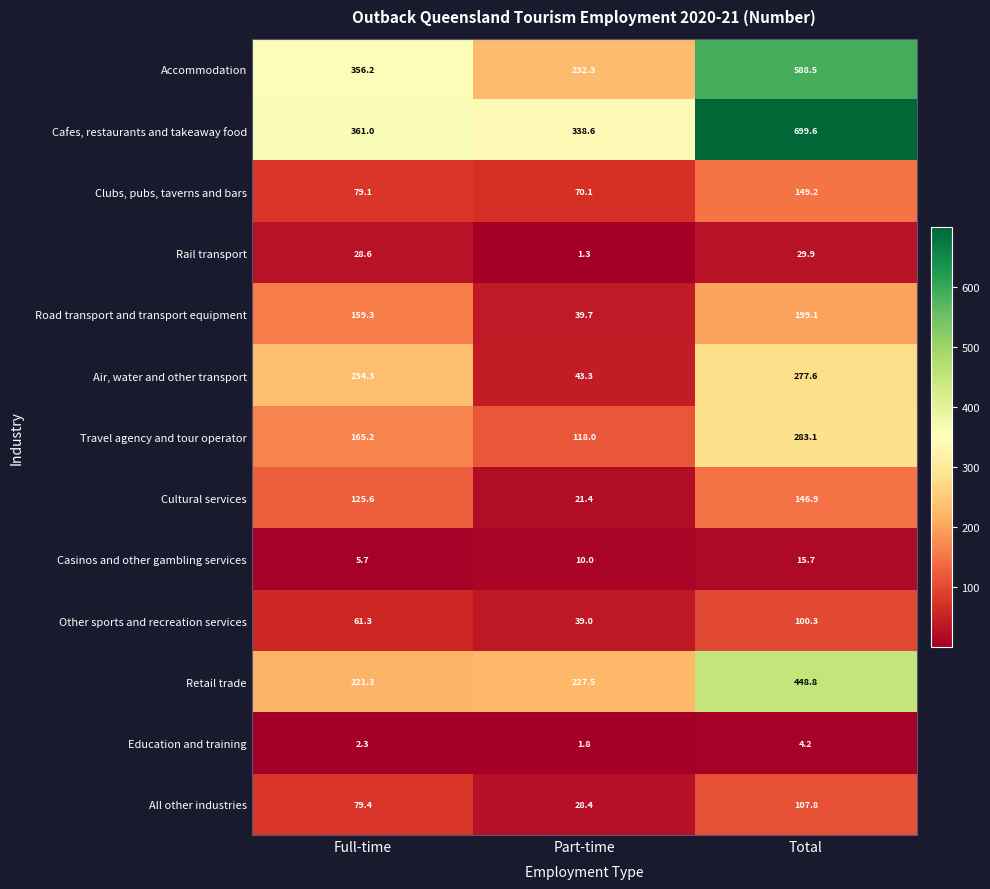

At which category is the sum across all series the highest?

Total